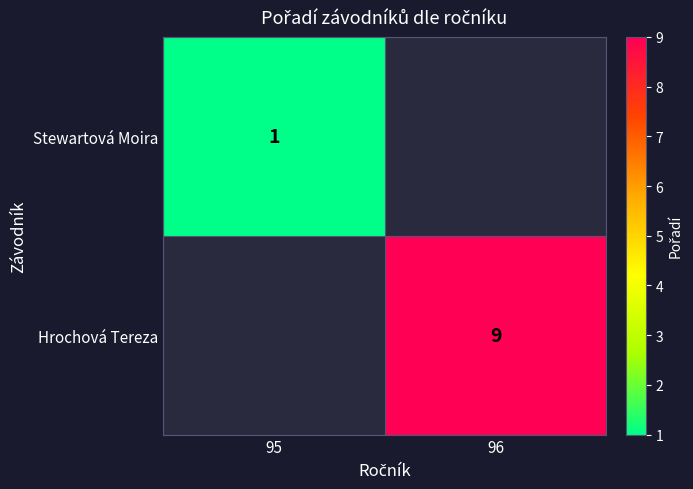

Is the value of Hrochová Tereza at 96 greater than the value of Stewartová Moira at 95?

Yes